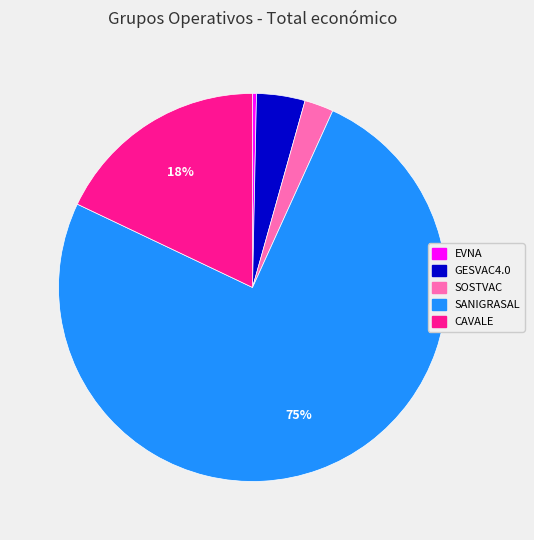

To the nearest percent, what is the difference between the CAVALE and EVNA slice percentages?

18%